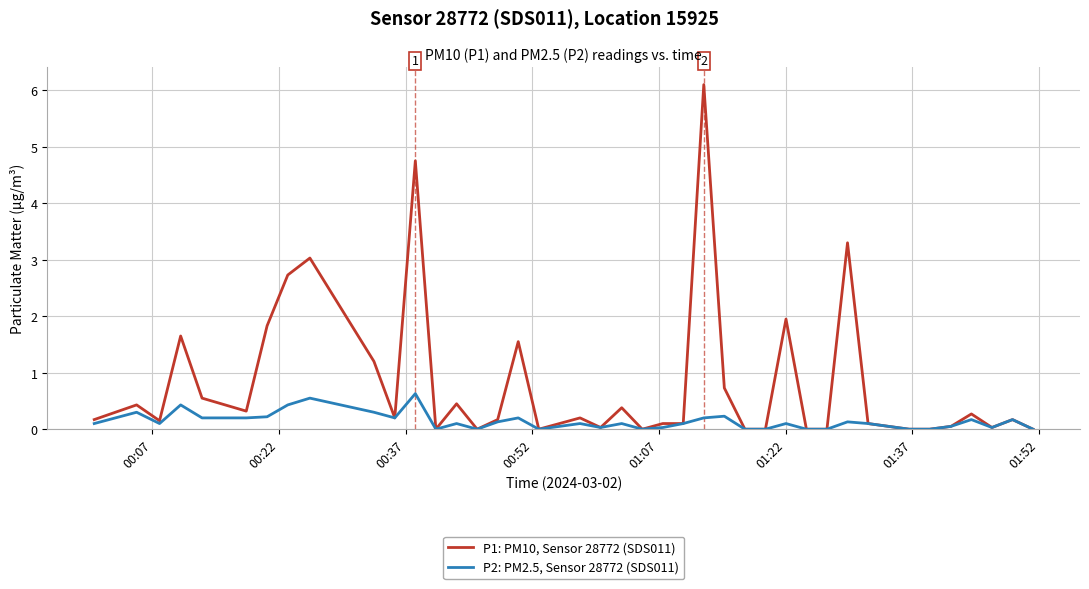

Which series has the largest total across all categories?

P1: PM10, Sensor 28772 (SDS011)